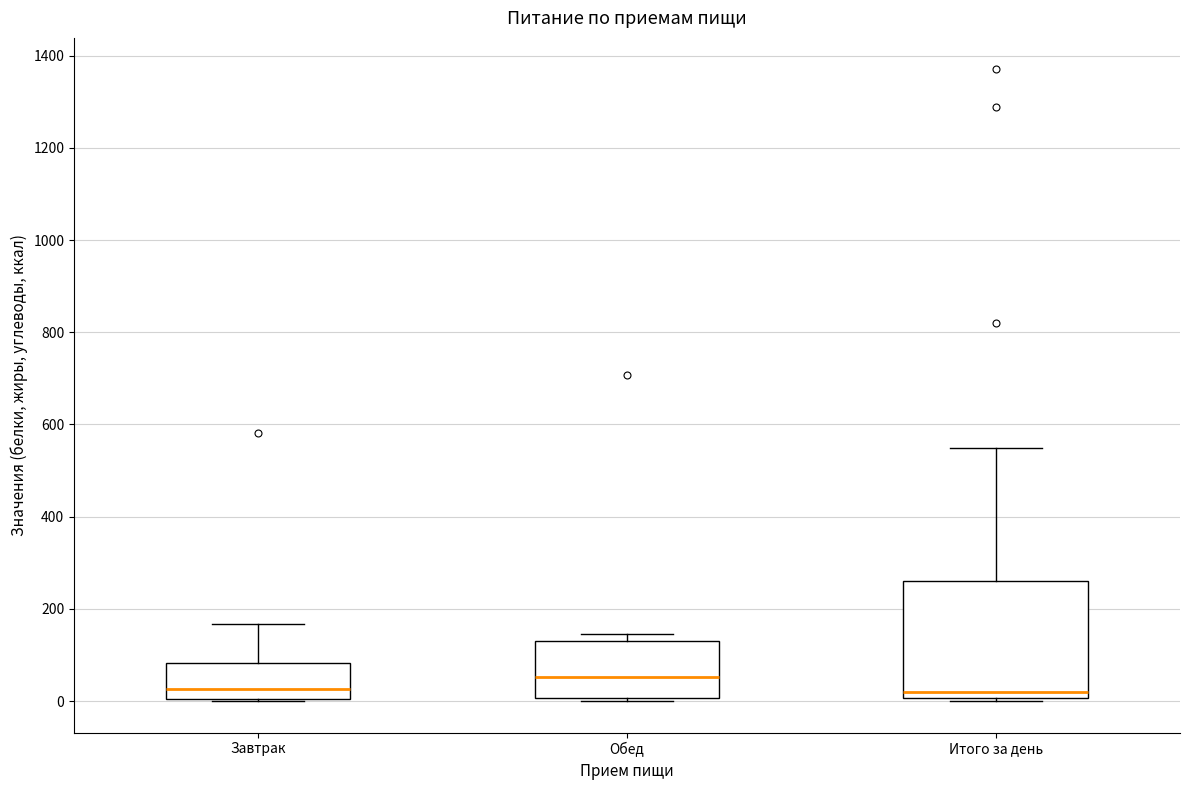

Which box is the tallest, from its lower edge to its upper edge?

Итого за день